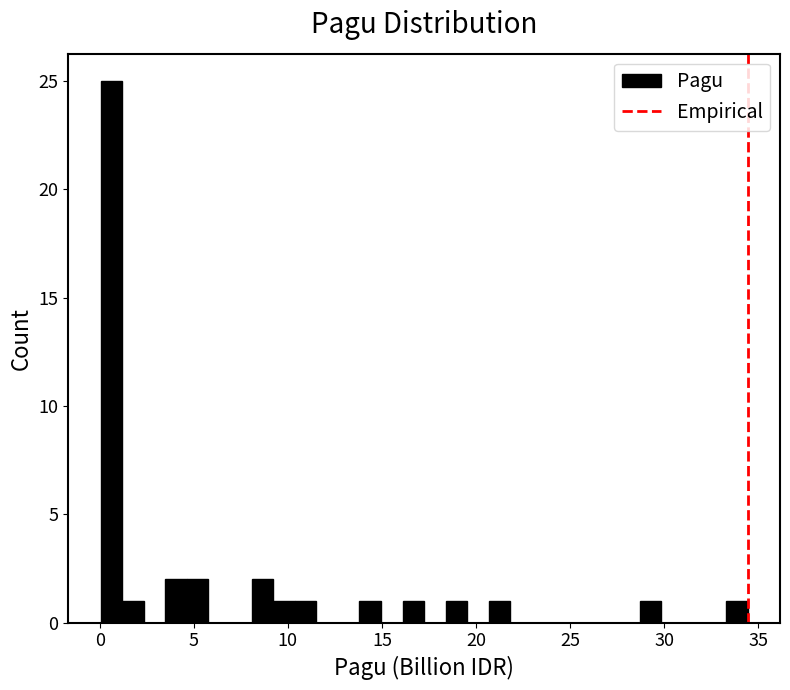

Read against the x-axis, roughly where is the centre of the tallest bar?

0.5